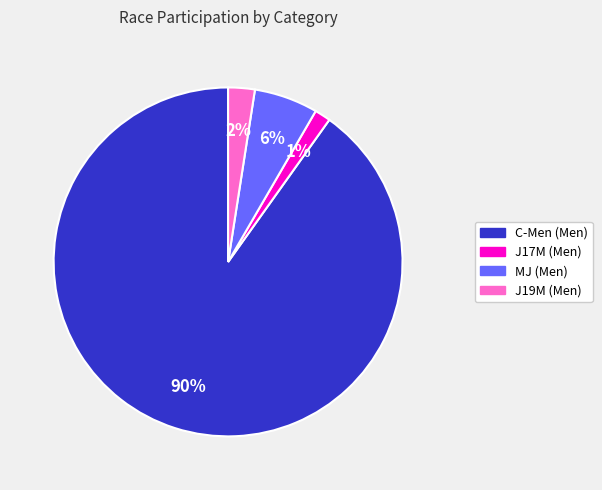

Is C-Men (Men) the majority of the pie?

Yes